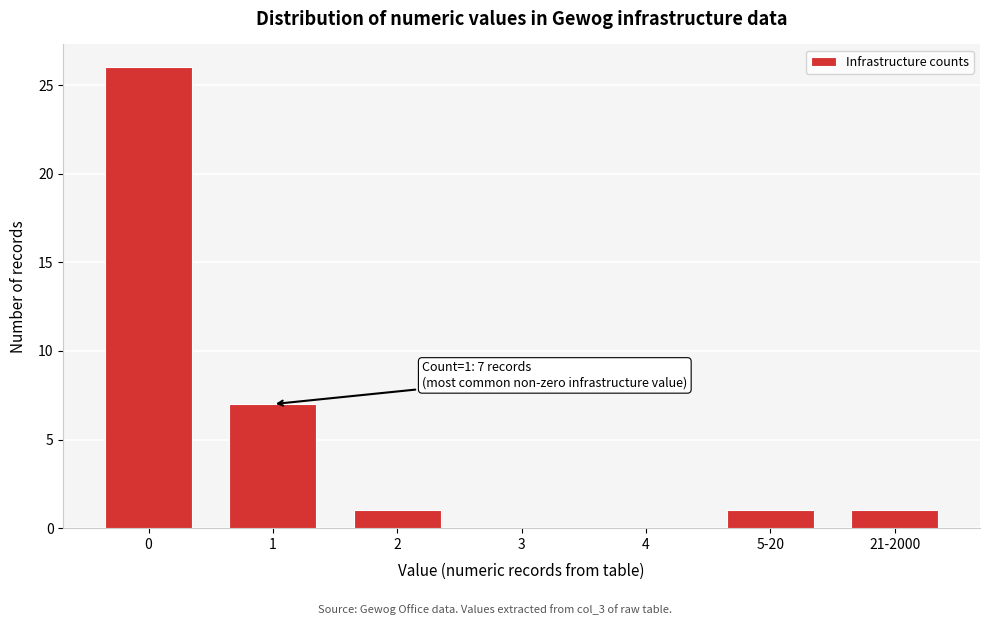

Reading left to right, extract all data points from this chart.

0=26	1=7	2=1	3=0	4=0	5-20=1	21-2000=1